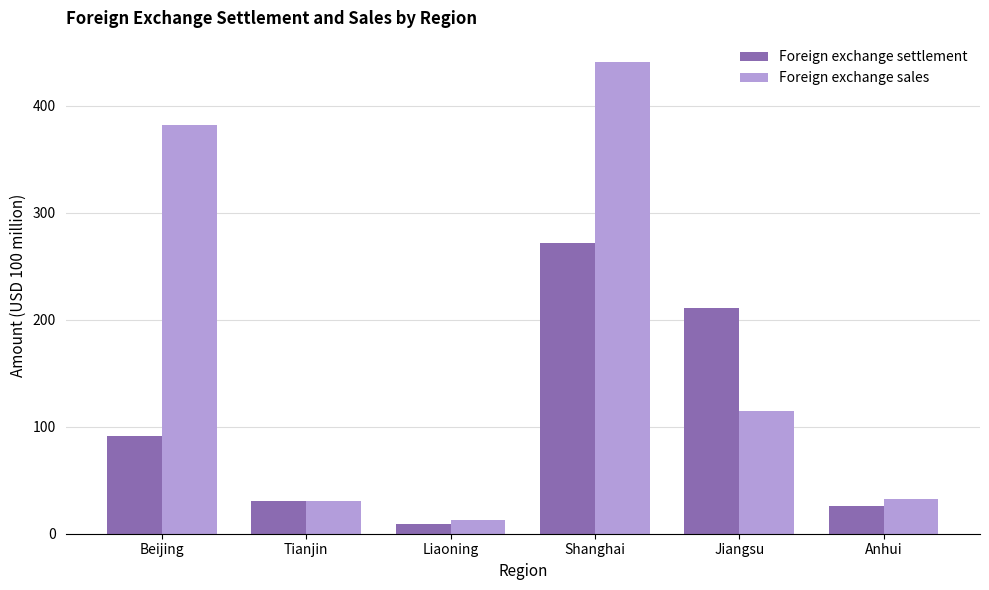

At which label does Foreign exchange sales first exceed 114?

Beijing